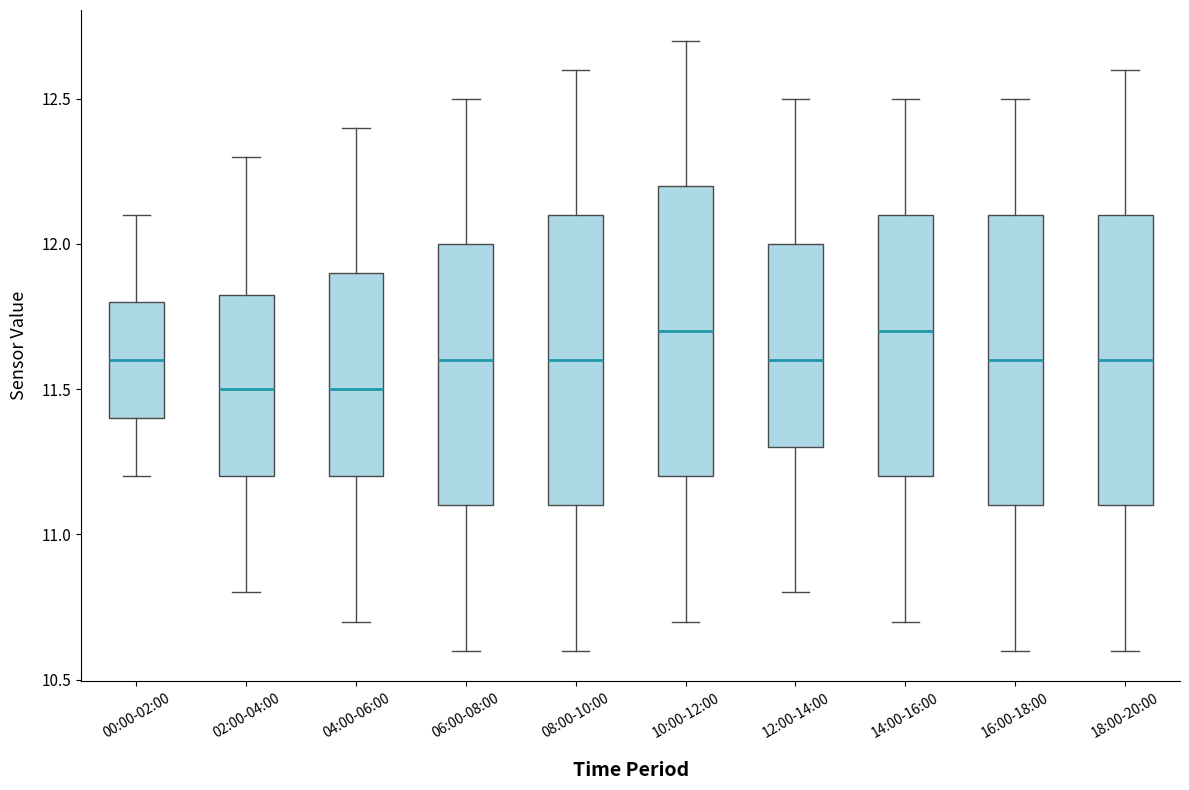

Reading left to right, transcribe this box plot: for each box, give where its median line is, the range the box spans, and where its two whiskers end, as read against the y-axis. The values are not printed on the chart, so give them approximately, as read against the axis.

00:00-02:00: median 11.60, box 11.40 to 11.80, whiskers 11.20 to 12.10
02:00-04:00: median 11.50, box 11.20 to 11.85, whiskers 10.80 to 12.30
04:00-06:00: median 11.50, box 11.20 to 11.90, whiskers 10.70 to 12.40
06:00-08:00: median 11.60, box 11.10 to 12.00, whiskers 10.60 to 12.50
08:00-10:00: median 11.60, box 11.10 to 12.10, whiskers 10.60 to 12.60
10:00-12:00: median 11.70, box 11.20 to 12.20, whiskers 10.70 to 12.70
12:00-14:00: median 11.60, box 11.30 to 12.00, whiskers 10.80 to 12.50
14:00-16:00: median 11.70, box 11.20 to 12.10, whiskers 10.70 to 12.50
16:00-18:00: median 11.60, box 11.10 to 12.10, whiskers 10.60 to 12.50
18:00-20:00: median 11.60, box 11.10 to 12.10, whiskers 10.60 to 12.60